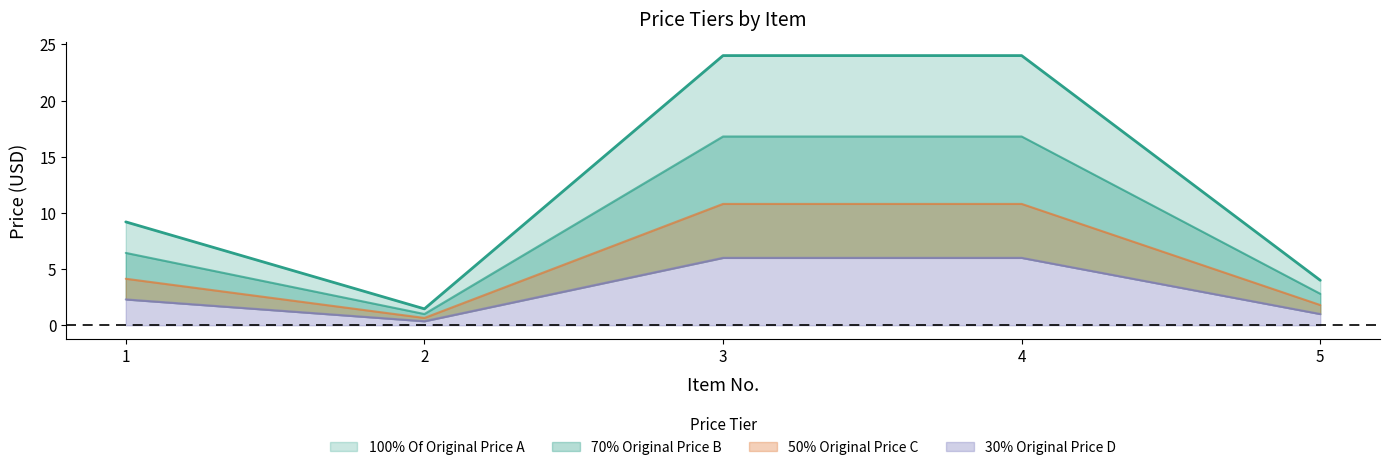

True or false: 70% Original Price B and 100% Of Original Price A intersect in this chart.

False